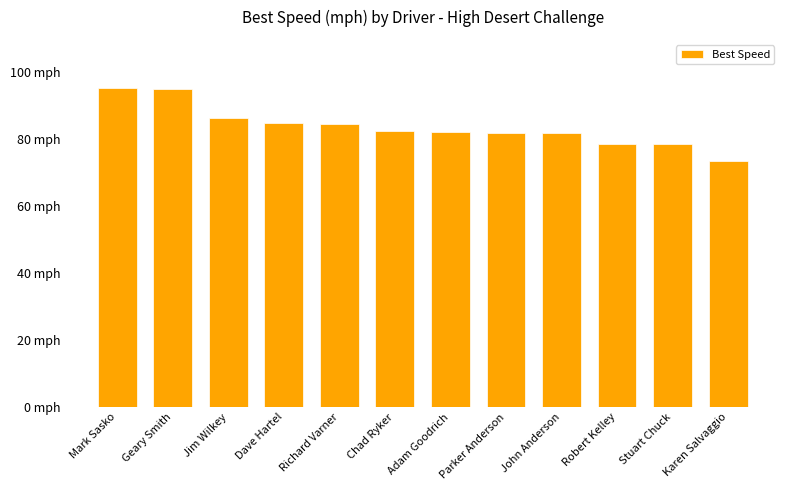

What is the minimum value shown in the chart?

73.6